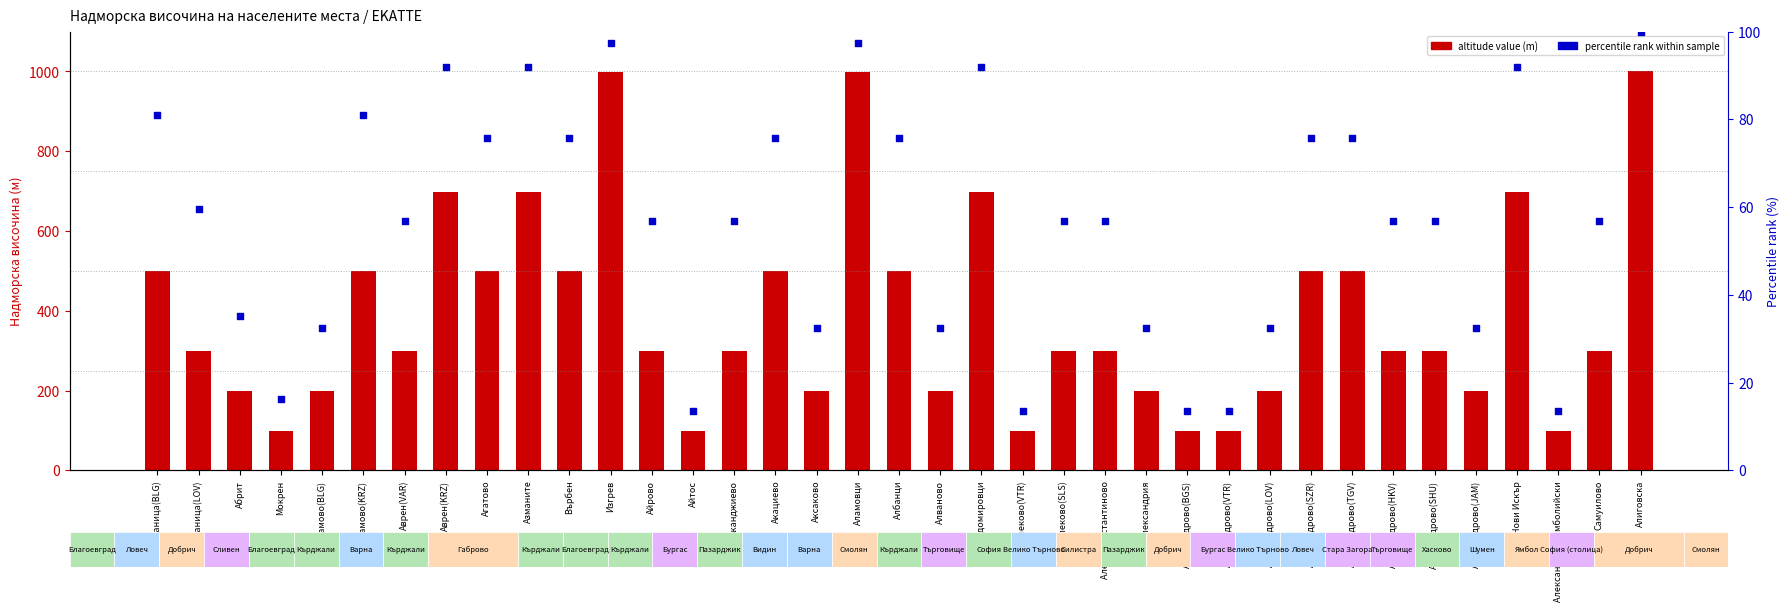

What is the total value across all series at Аврен(VAR)?

355.8